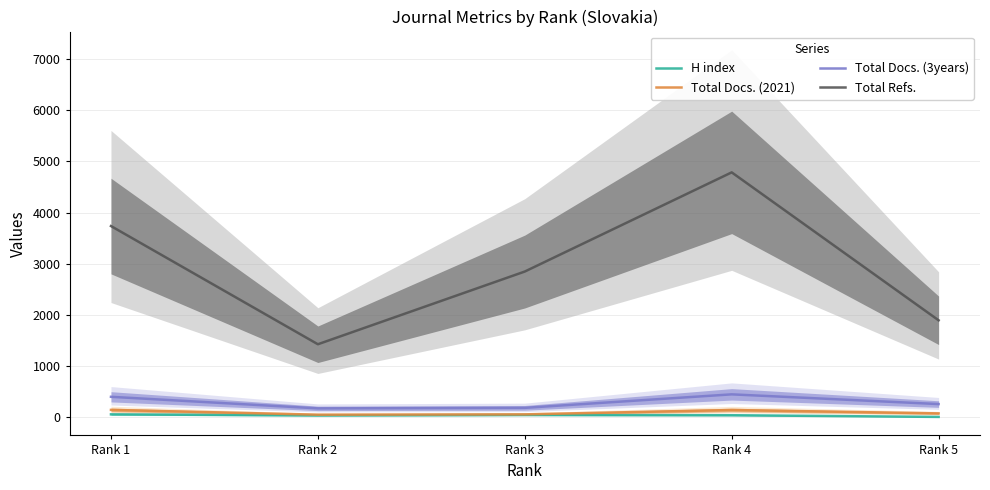

Reading right to left, what are all the values shown in this chart?

H index: 7	40	45	36	57
Total Docs. (2021): 76	142	57	51	144
Total Docs. (3years): 258	448	184	174	400
Total Refs.: 1895	4786	2848	1427	3737